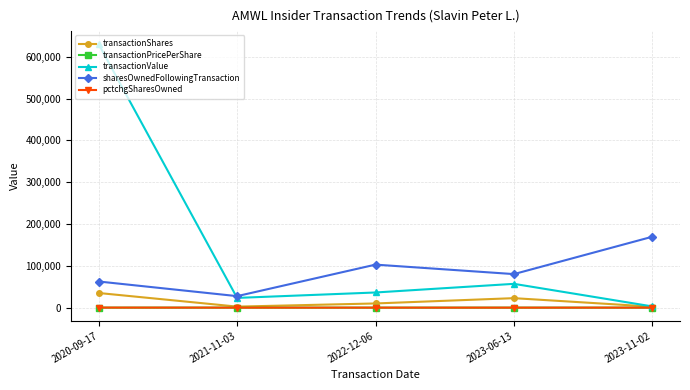

True or false: pctchgSharesOwned and sharesOwnedFollowingTransaction intersect in this chart.

False